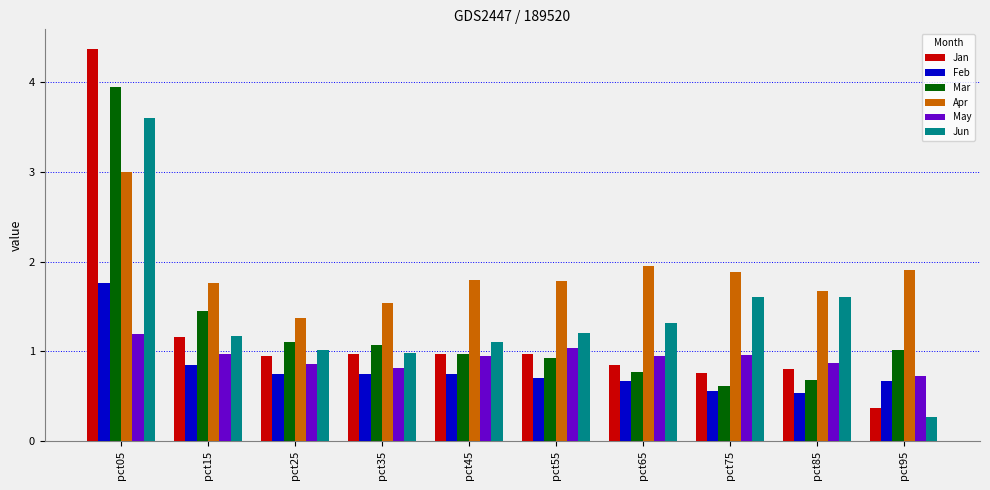

What is the sum of the May values at pct05 and pct35?

2.0